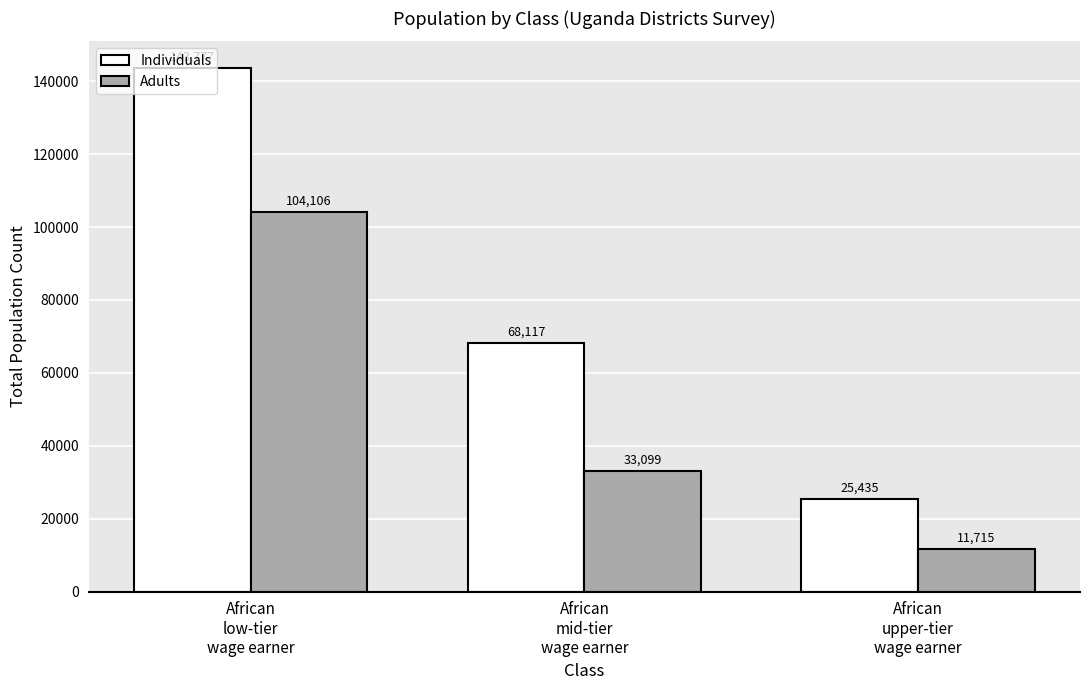

How many data points does each series have?

3